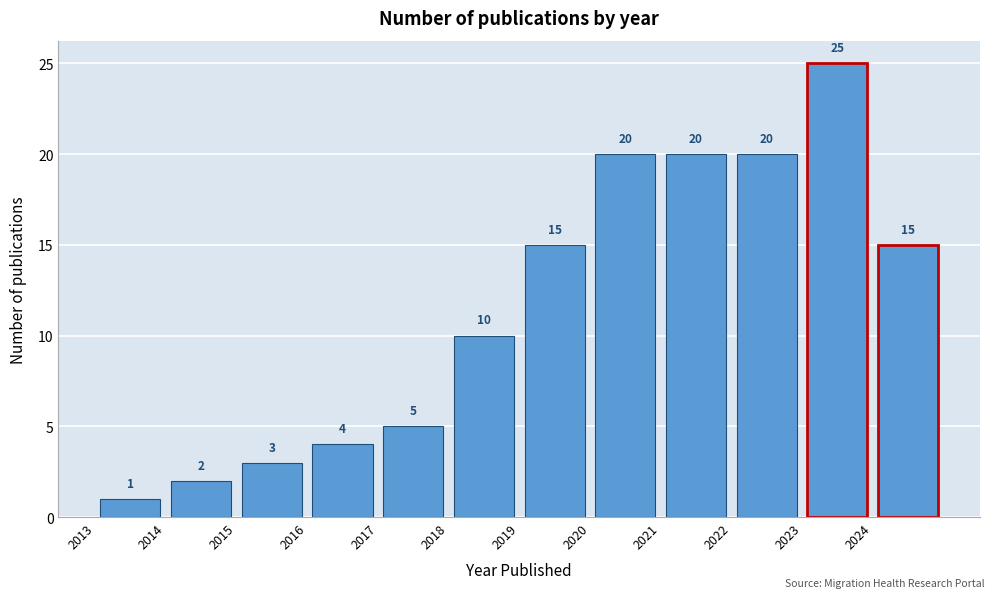

Which range on the x-axis has the tallest bar?

2023 to 2024